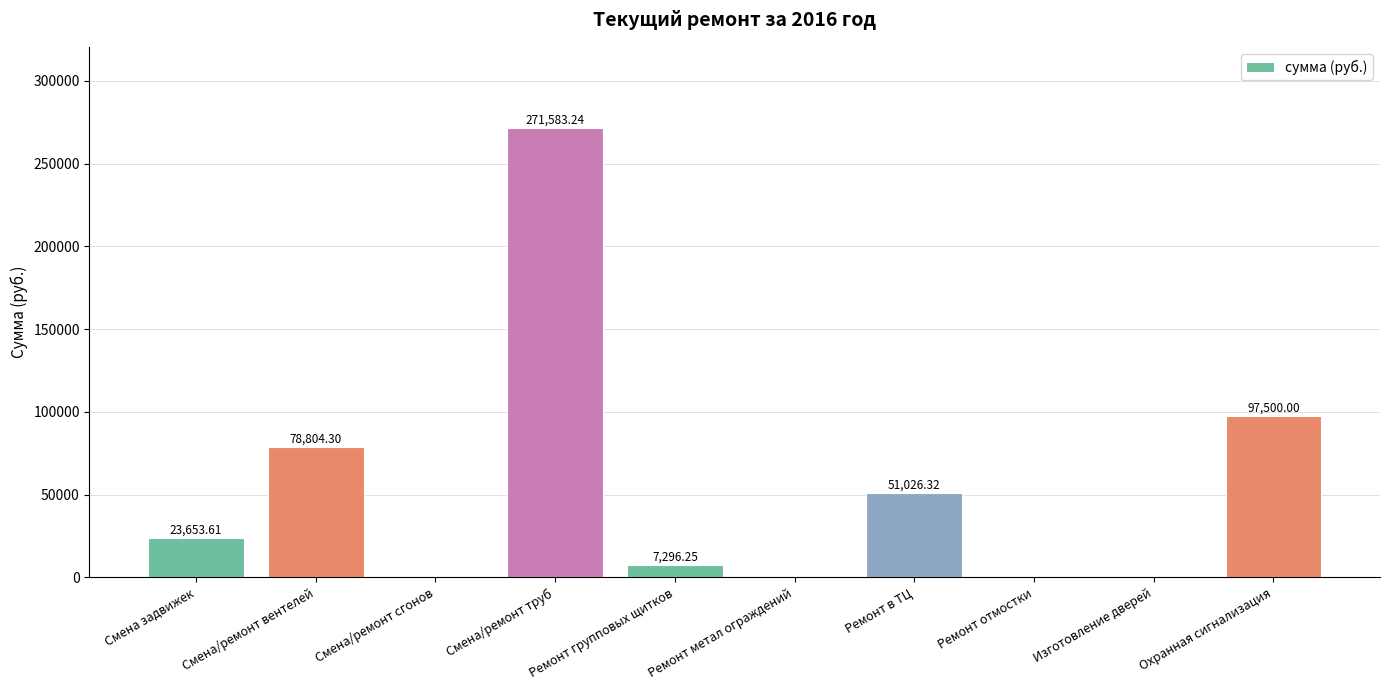

How many positive values are there?

6